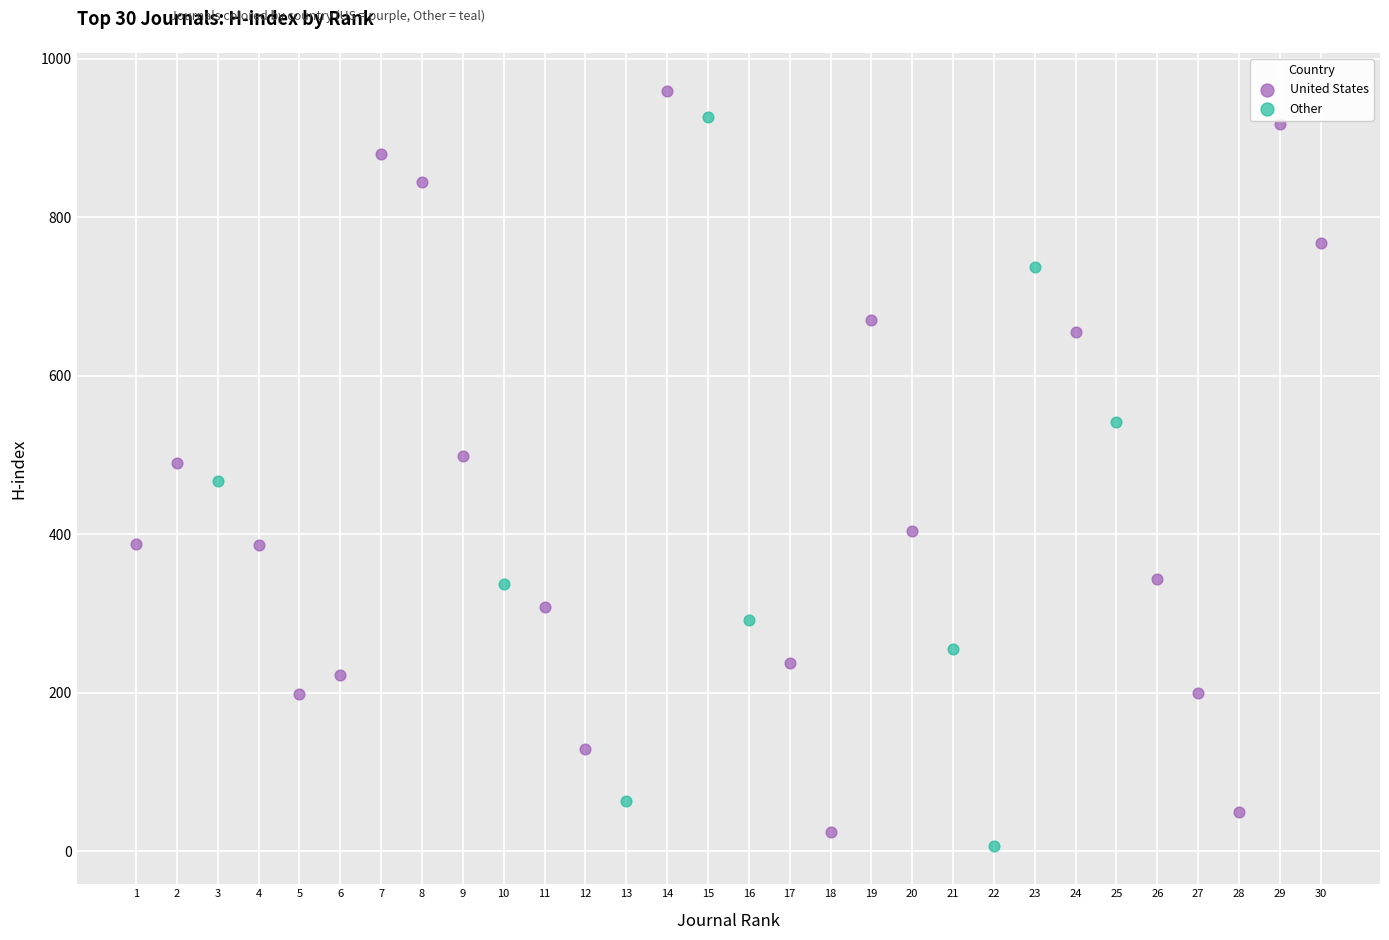

Which series contains the lowest Y value?

Other